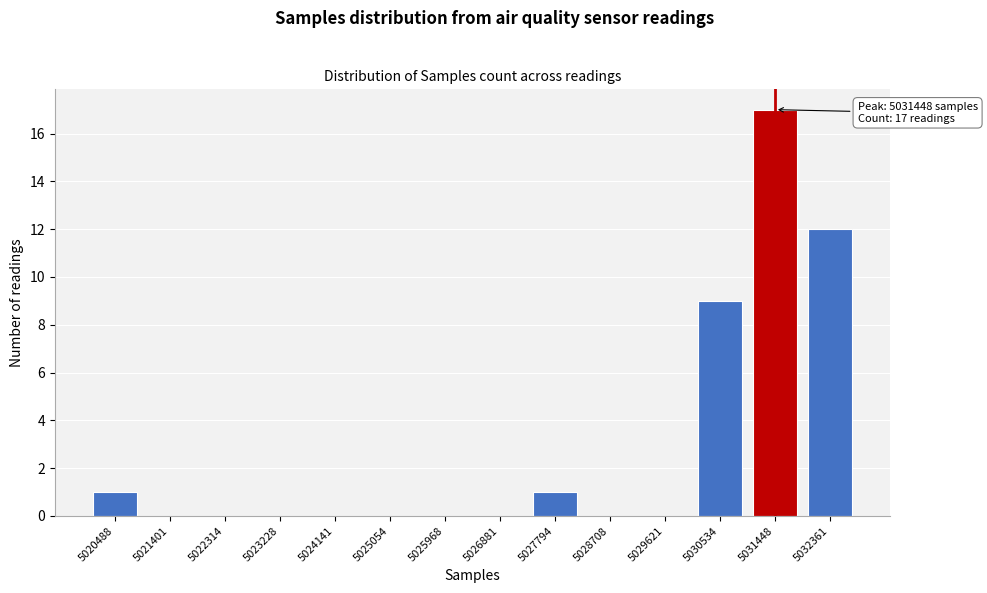

Reading left to right, what are all the values shown in this chart?

5020488=1	5021401=0	5022314=0	5023228=0	5024141=0	5025054=0	5025968=0	5026881=0	5027794=1	5028708=0	5029621=0	5030534=9	5031448=17	5032361=12